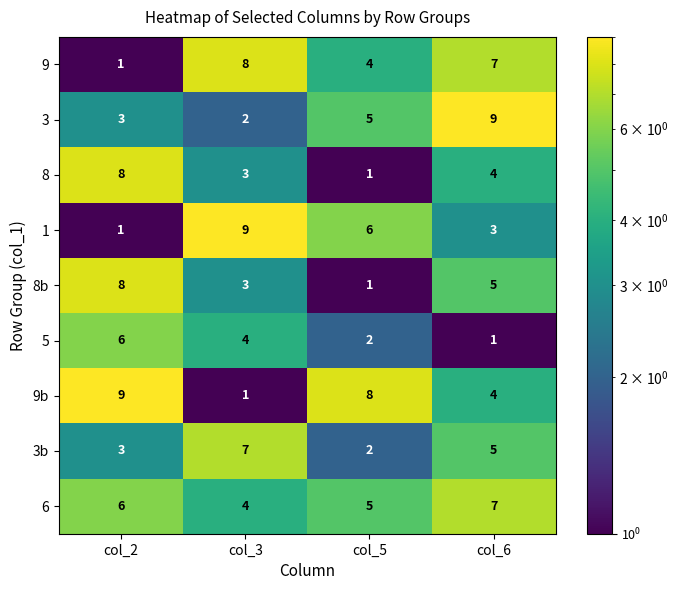

The value of 8 at col_2 is 14. True or false?

False